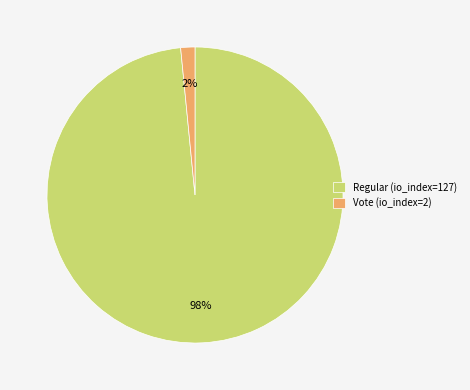

Is it true that Vote (io_index=2) is 16% of the pie?

False